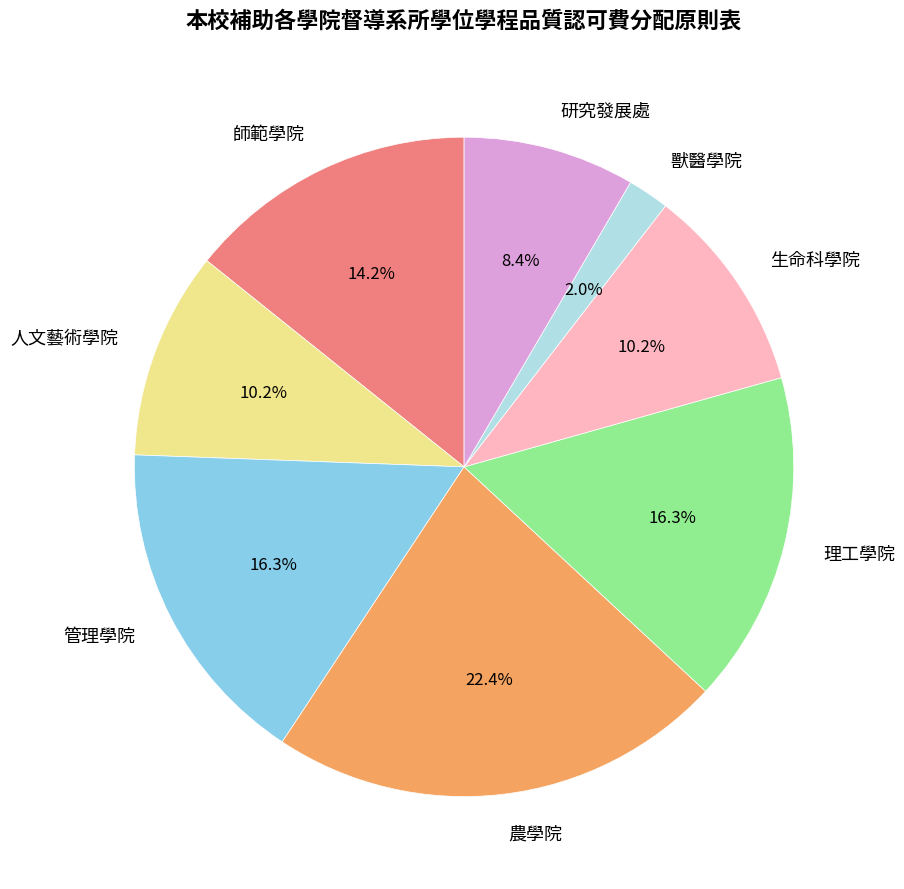

To the nearest percent, what is the difference between the 生命科學院 and 農學院 slice percentages?

12%